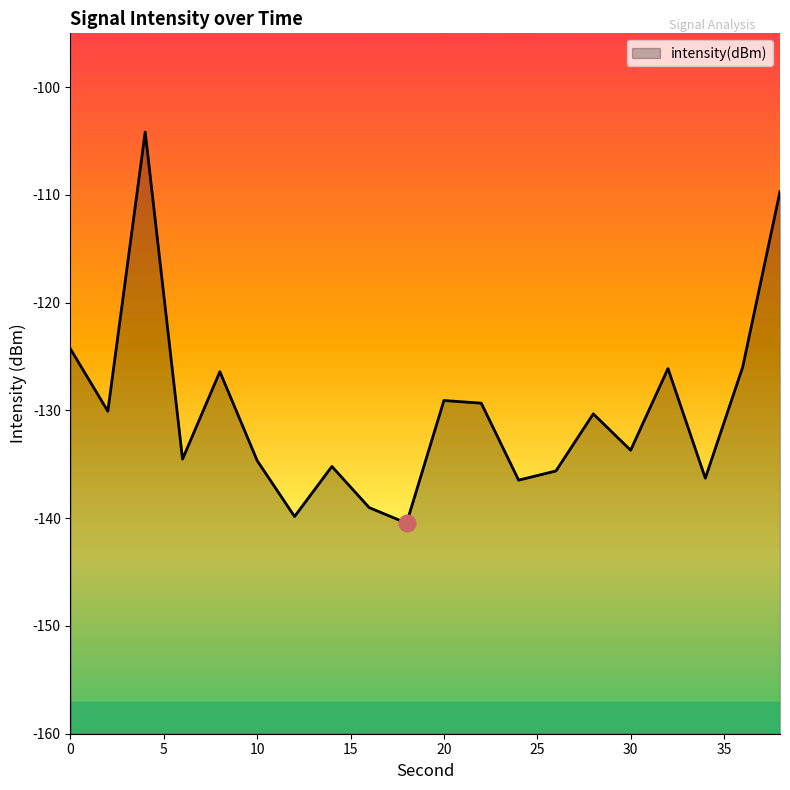

How many lines are shown in the chart?

1